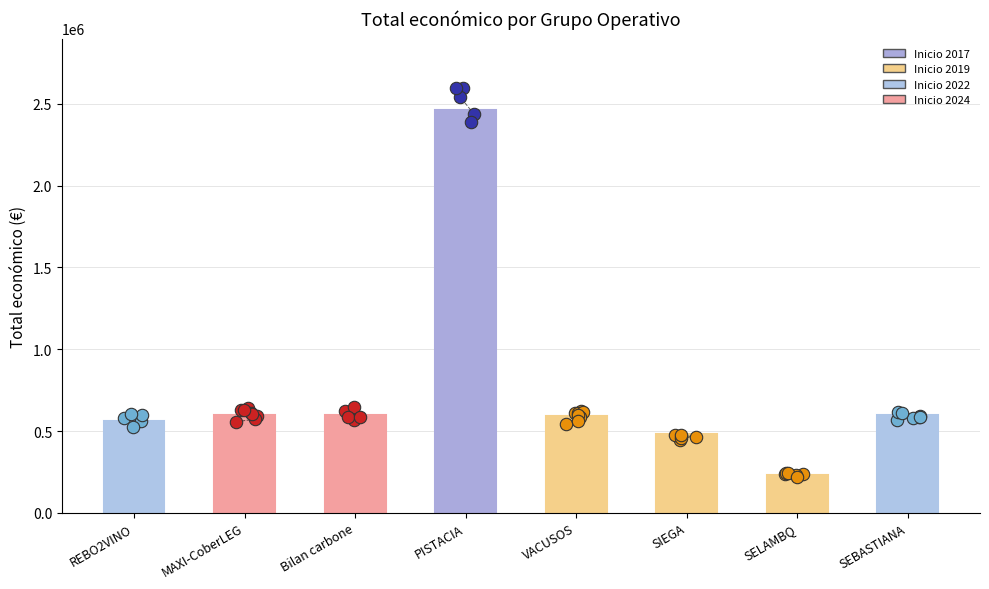

Which has a higher value, SIEGA or VACUSOS?

VACUSOS